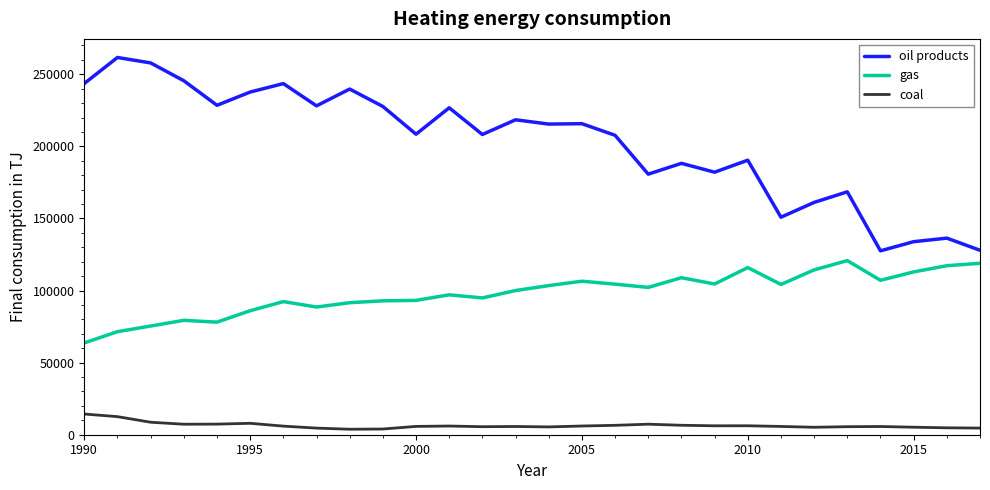

True or false: oil products has more than 0 interior local peaks.

True